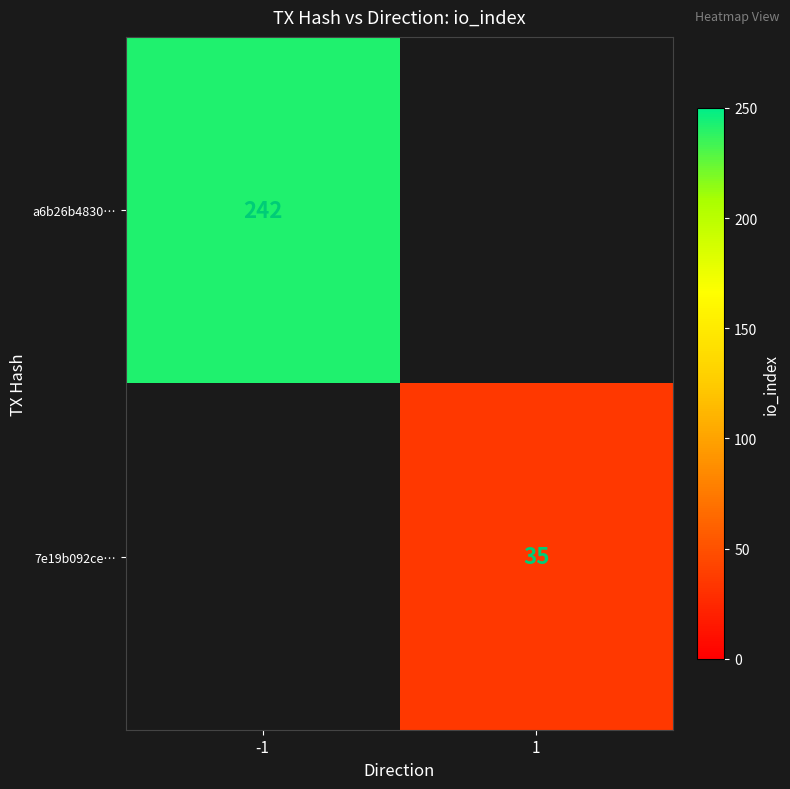

Is it true that a6b26b4830… equals 242 at -1?

True